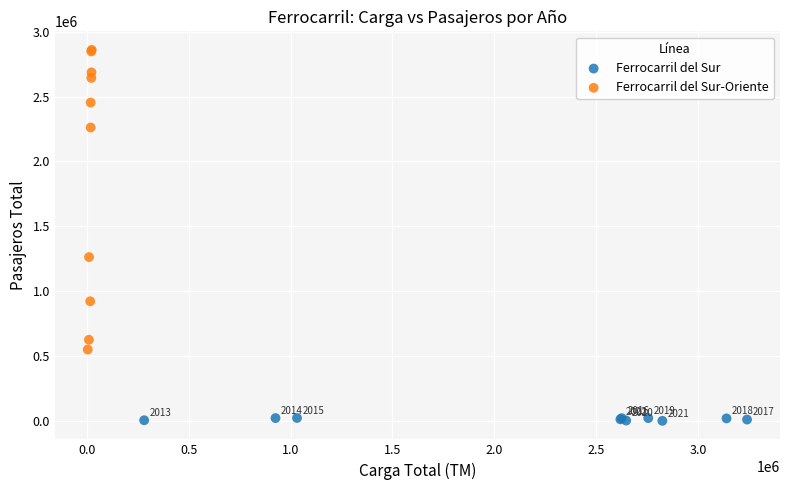

Which series contains the lowest Y value?

Ferrocarril del Sur